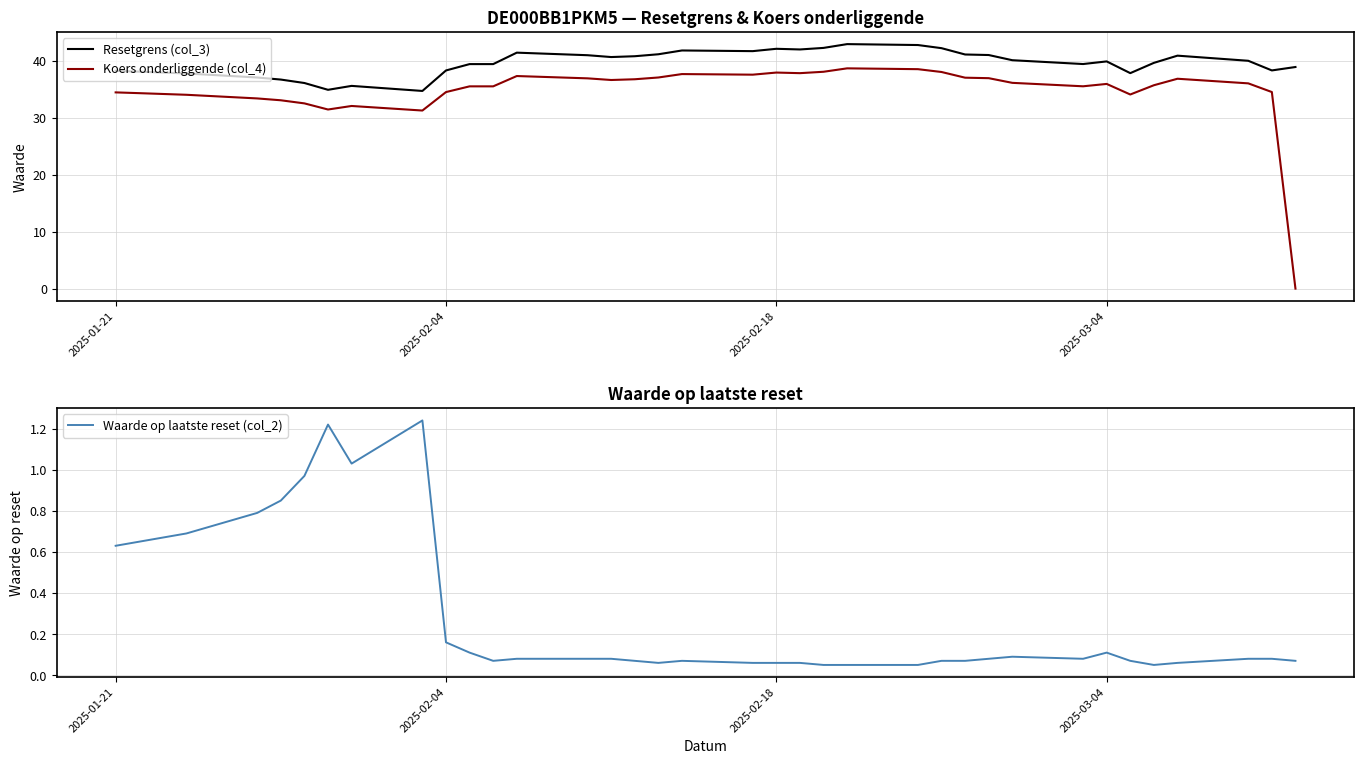

List the series in order of their peak value, lowest first.

Waarde op laatste reset (col_2), Koers onderliggende (col_4), Resetgrens (col_3)